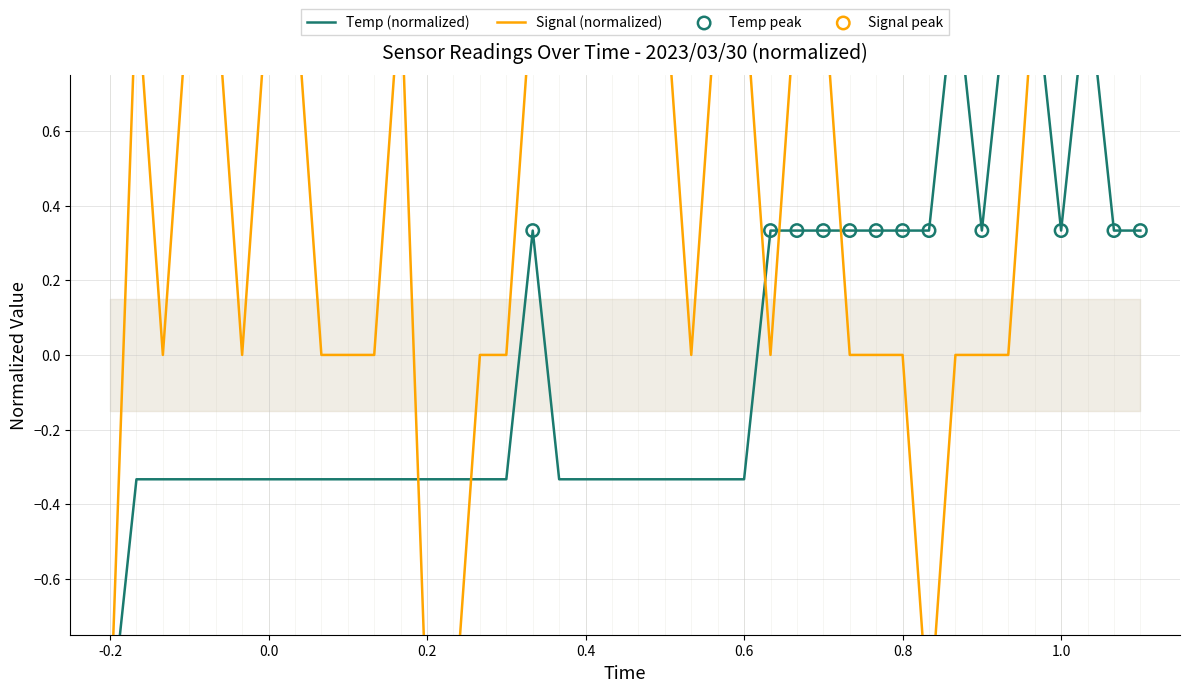

Is the value of Temp at 30 greater than the value of Signal at -0.2?

No